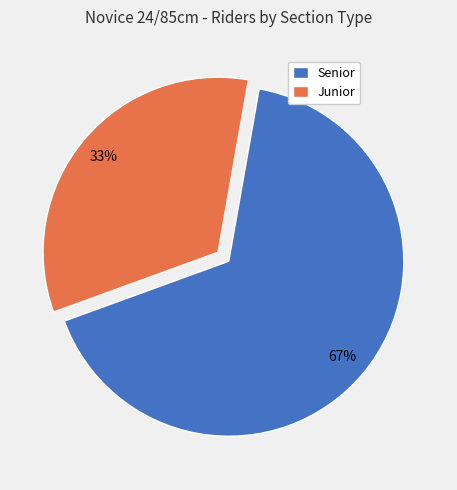

Do Junior and Senior together represent more than half of the pie?

Yes